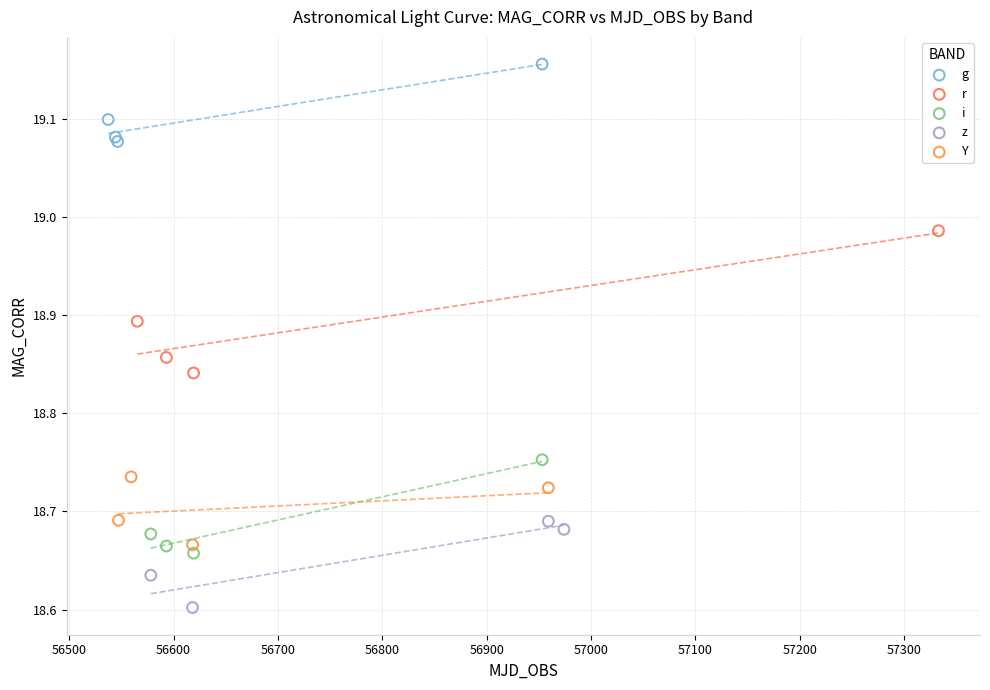

Which series has the widest spread of Y values?

r